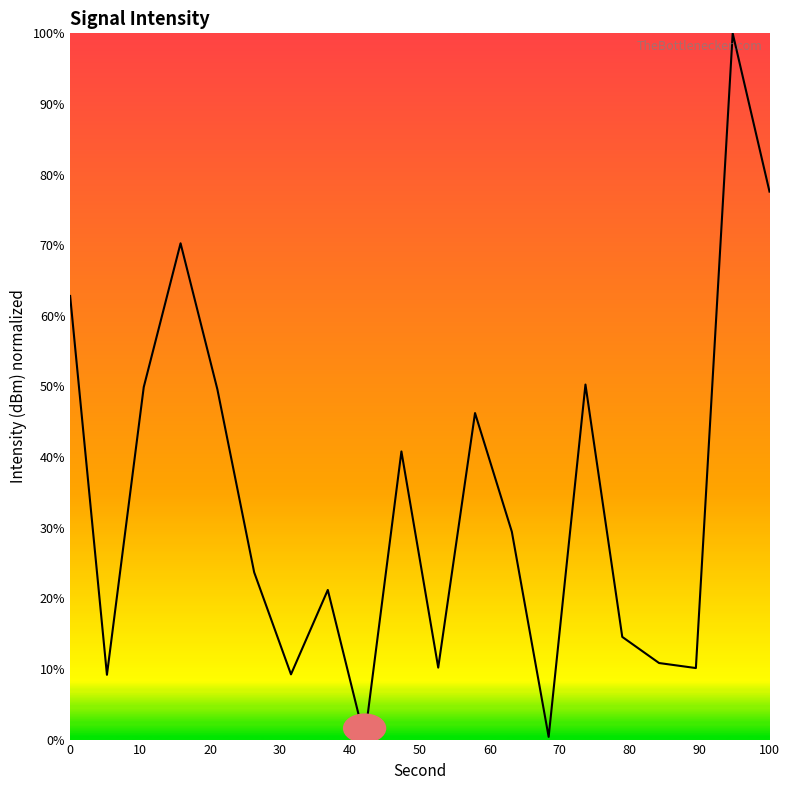

What is the maximum value shown in the chart?

100.0